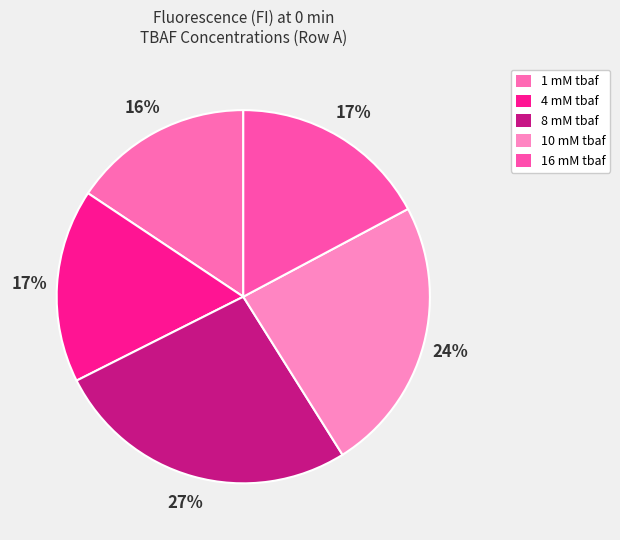

To the nearest percent, what percentage of the pie is 4 mM tbaf?

17%